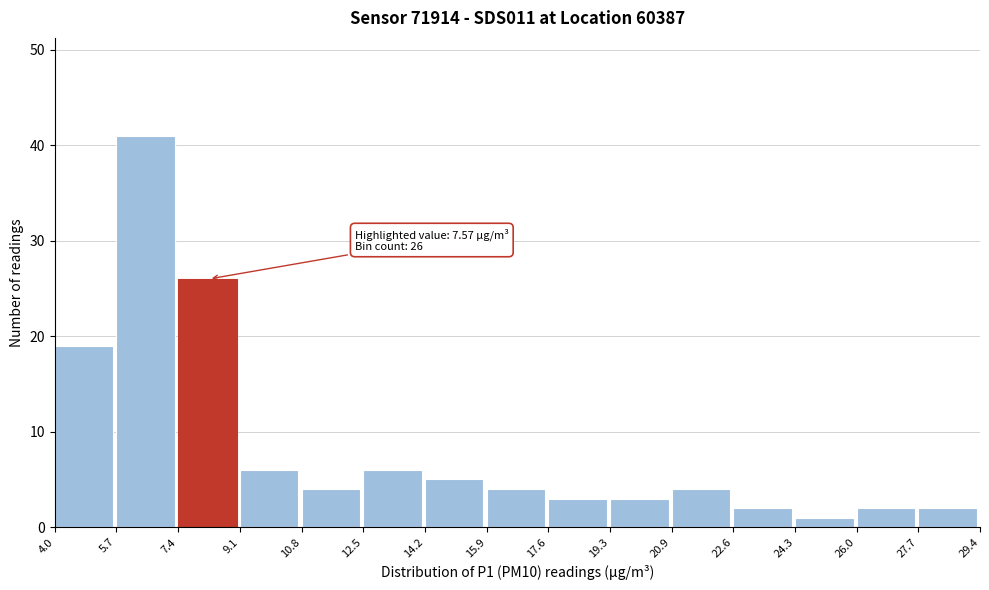

Which range on the x-axis has the tallest bar?

5.7 to 7.4